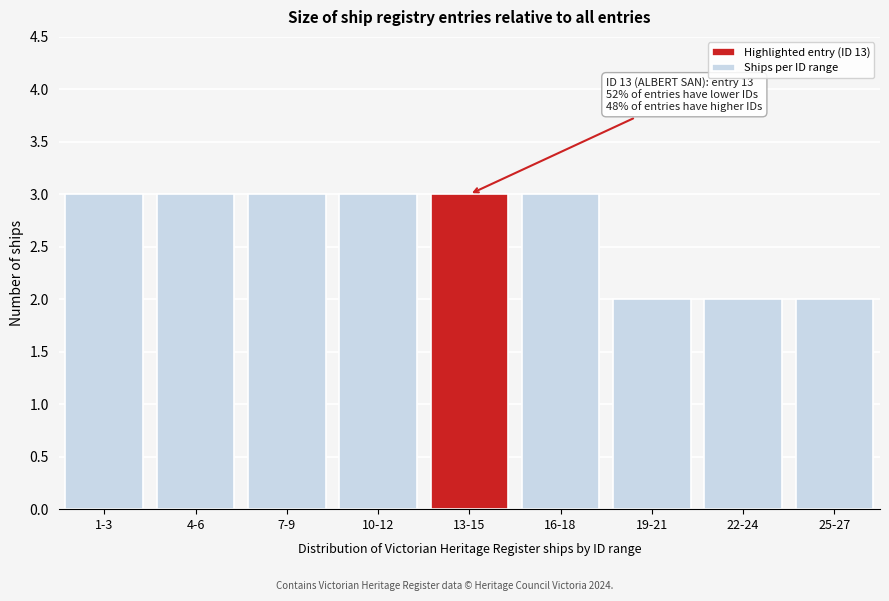

Reading left to right, what are all the values shown in this chart?

3	3	3	3	3	3	2	2	2